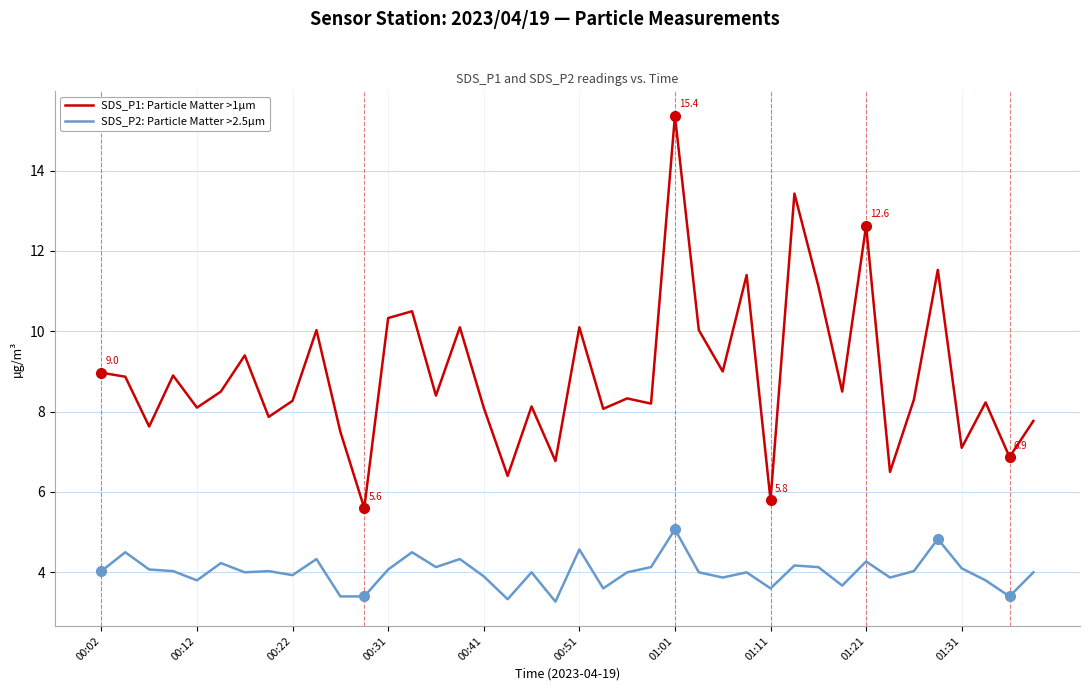

List the series in order of their peak value, lowest first.

SDS_P2: Particle Matter >2.5µm, SDS_P1: Particle Matter >1µm